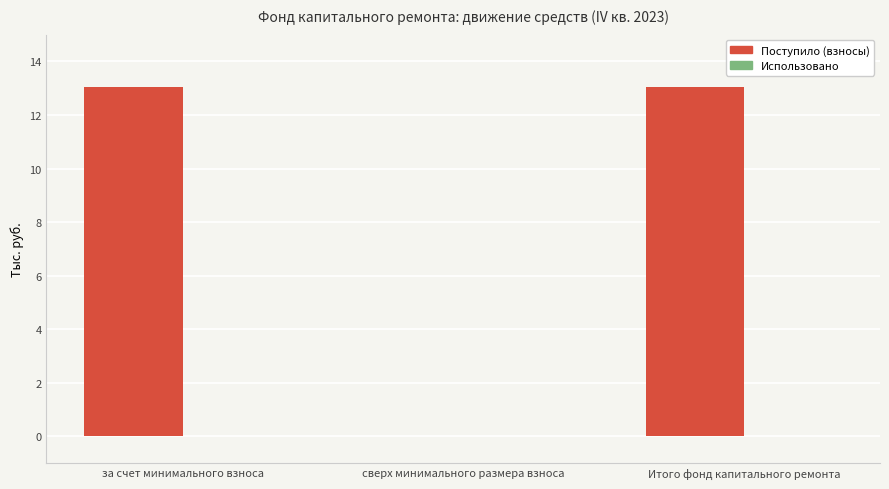

Reading left to right, extract all data points from this chart.

за счет минимального взноса=13.0	сверх минимального размера взноса=0.0	Итого фонд капитального ремонта=13.0